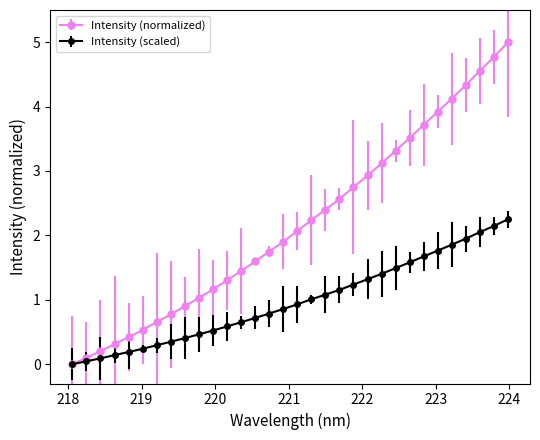

Which series has the largest range (max minus min)?

Intensity (normalized)